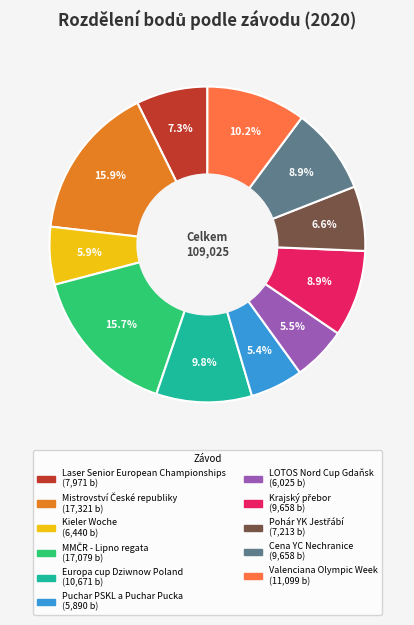

How much of the chart is everything except Puchar PSKL a Puchar Pucka?

94.6%